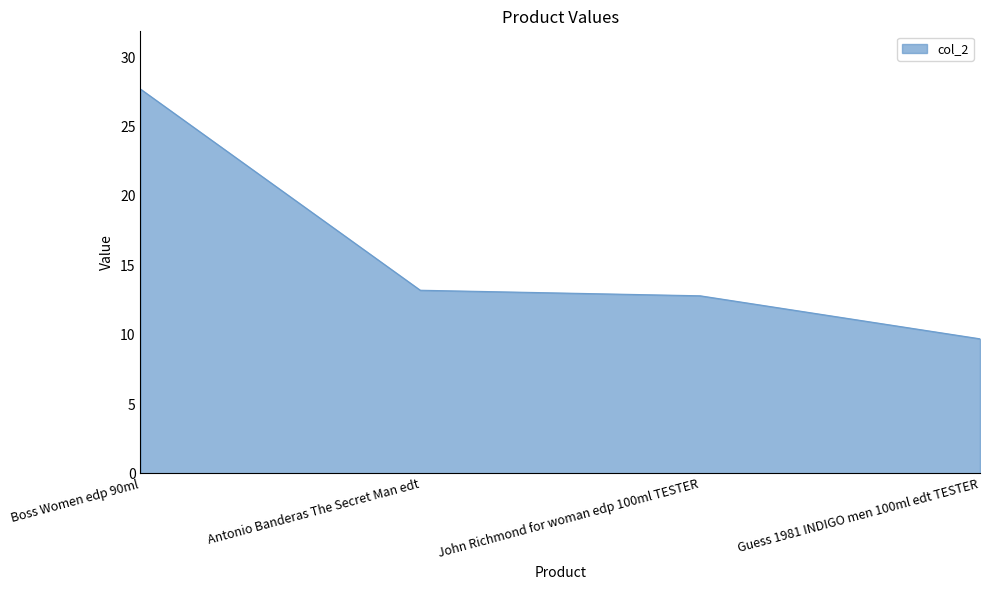

How many series are shown in this chart?

1